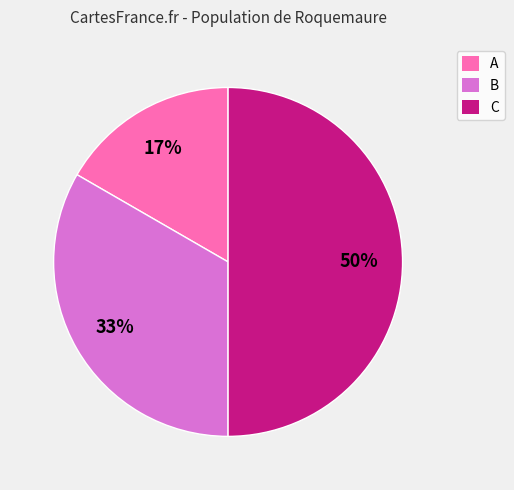

Does A represent more than half of the total?

No